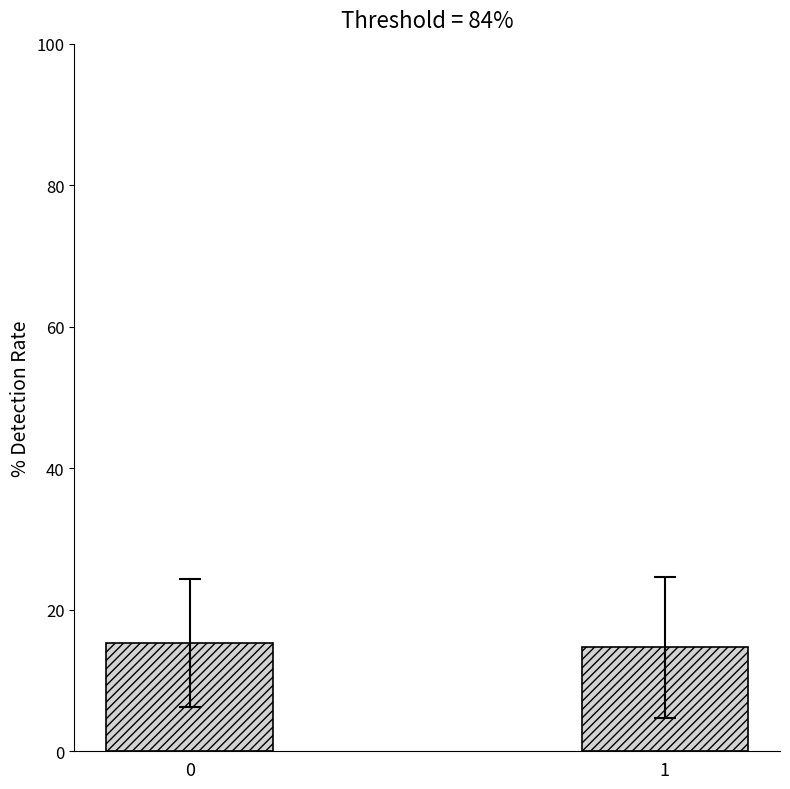

What is the value of the 2nd bar from the left?

14.7